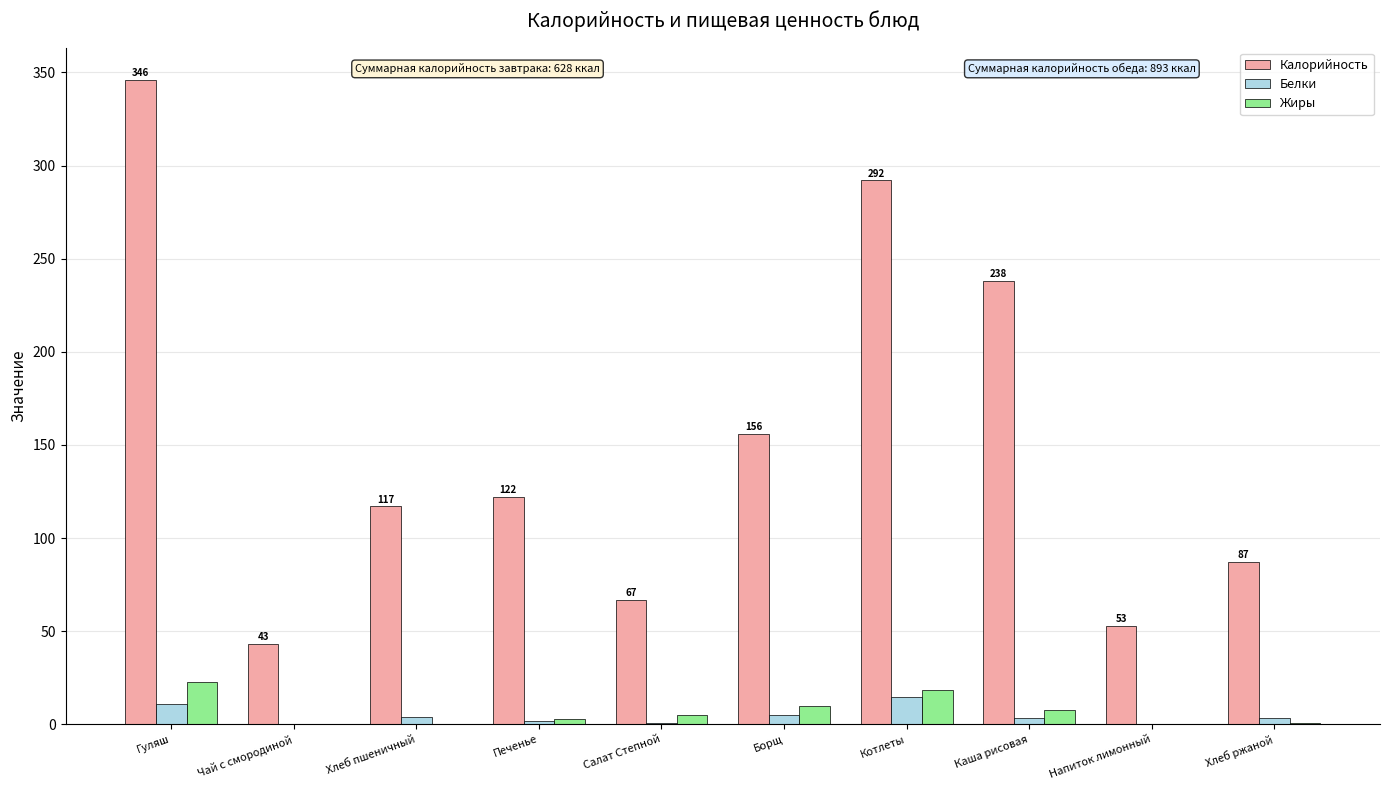

What is the sum of all Калорийность values?

1521.0